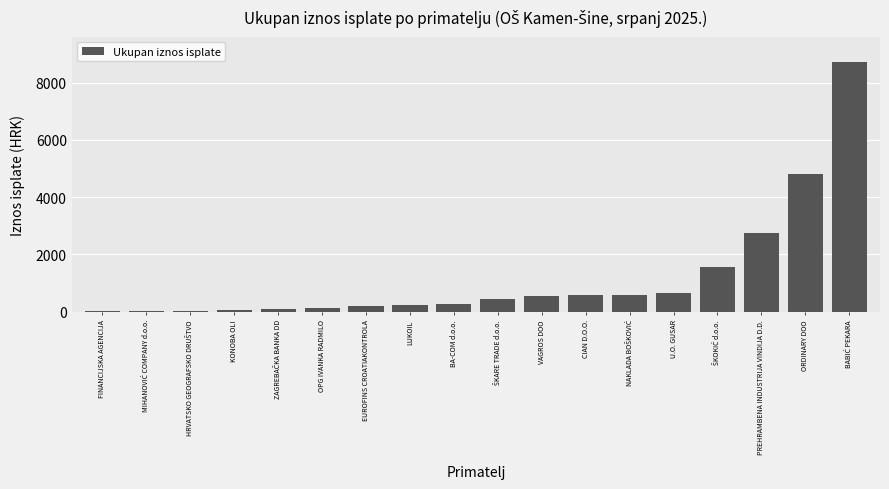

Is it true that the value at BA-COM d.o.o. is 250.0?

True